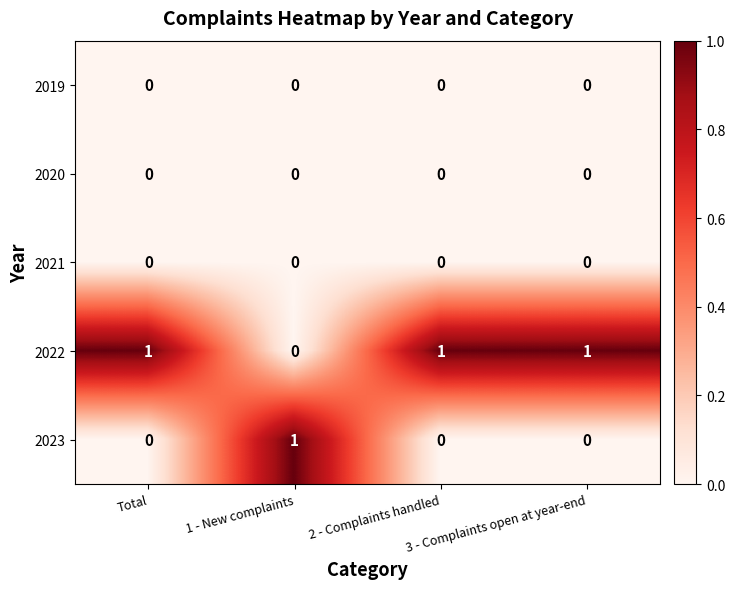

At how many categories does at least one series exceed 0?

4